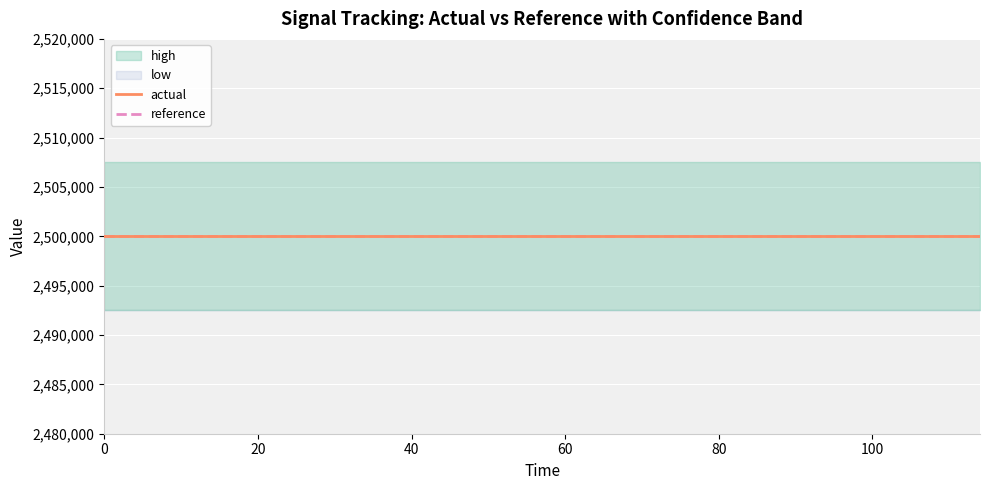

What are all the series names shown in the legend?

high, actual, low, reference